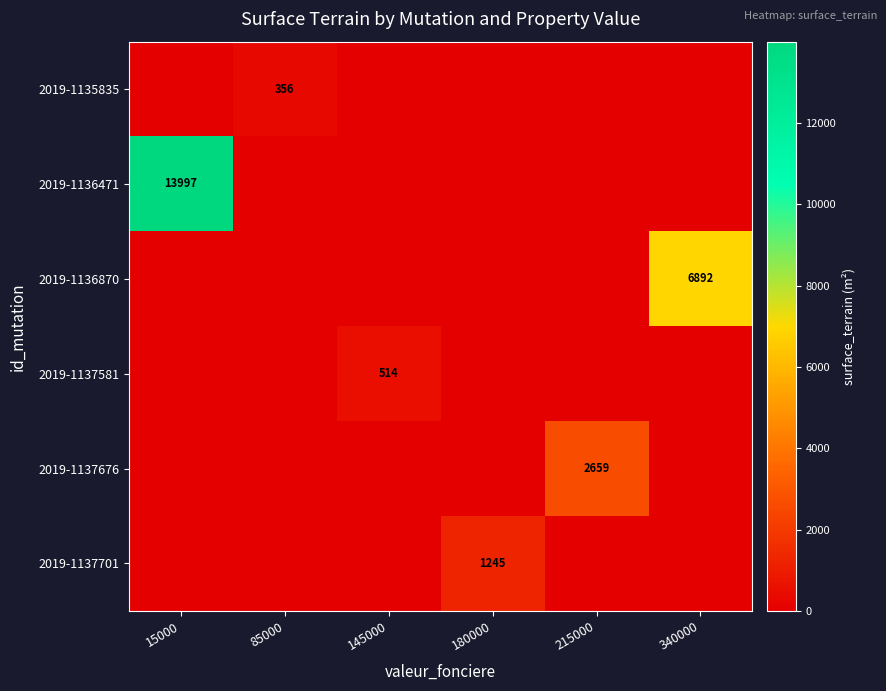

What is the difference between the maximum and minimum values in the 2019-1135835 series?

356